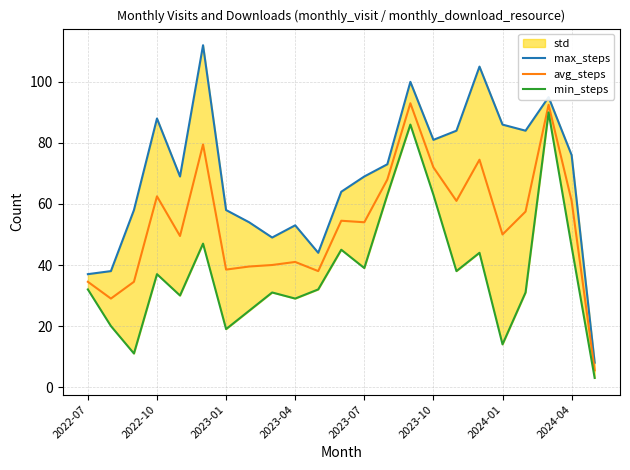

What is the minimum value for avg_steps?

5.5